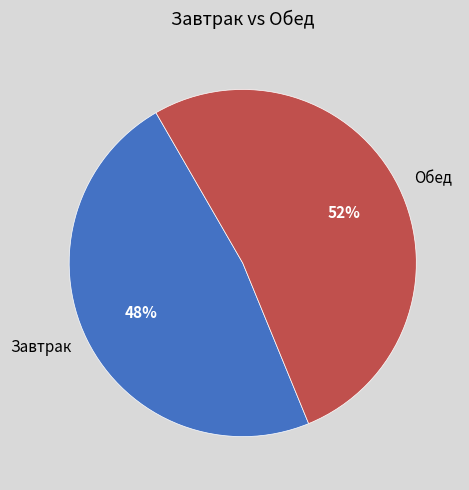

To the nearest percent, what is the average slice percentage?

50%